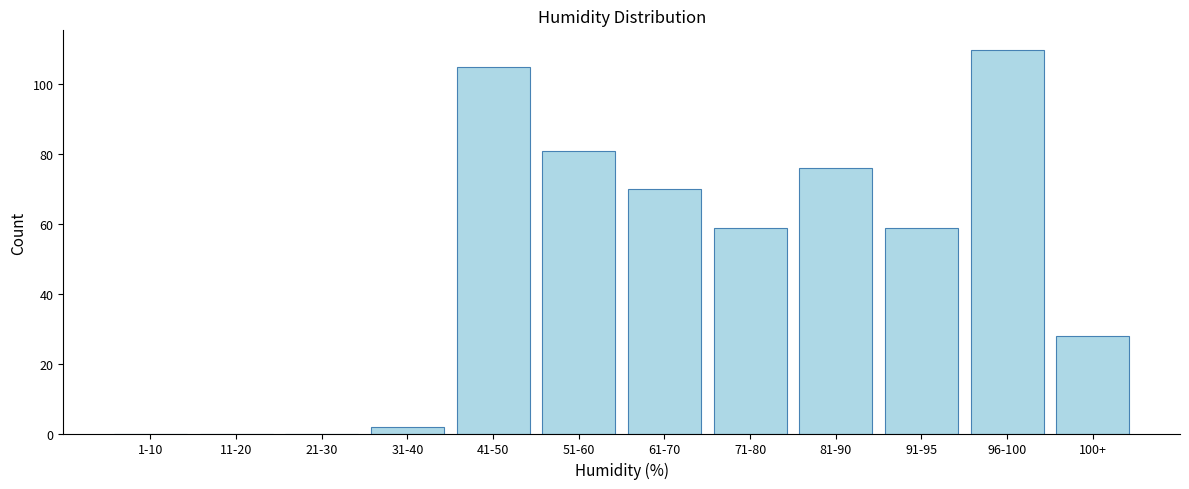

Reading left to right, extract all data points from this chart.

1-10=0	11-20=0	21-30=0	31-40=2	41-50=105	51-60=81	61-70=70	71-80=59	81-90=76	91-95=59	96-100=110	100+=28